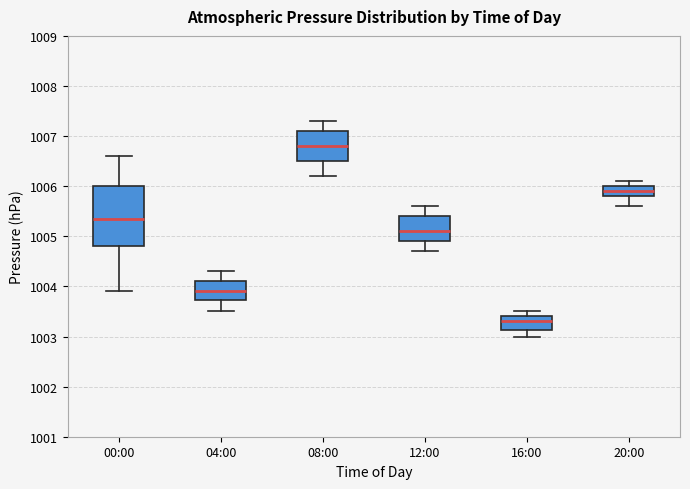

Reading left to right, read every box against the y-axis: the position of its median line, the range the box covers, and the ends of its whiskers. The values are not printed on the chart, so give them approximately, as read against the axis.

00:00: median 1005.4, box 1004.8 to 1006.0, whiskers 1003.9 to 1006.6
04:00: median 1003.9, box 1003.7 to 1004.1, whiskers 1003.5 to 1004.3
08:00: median 1006.8, box 1006.5 to 1007.1, whiskers 1006.2 to 1007.3
12:00: median 1005.1, box 1004.9 to 1005.4, whiskers 1004.7 to 1005.6
16:00: median 1003.3, box 1003.1 to 1003.4, whiskers 1003.0 to 1003.5
20:00: median 1005.9, box 1005.8 to 1006.0, whiskers 1005.6 to 1006.1